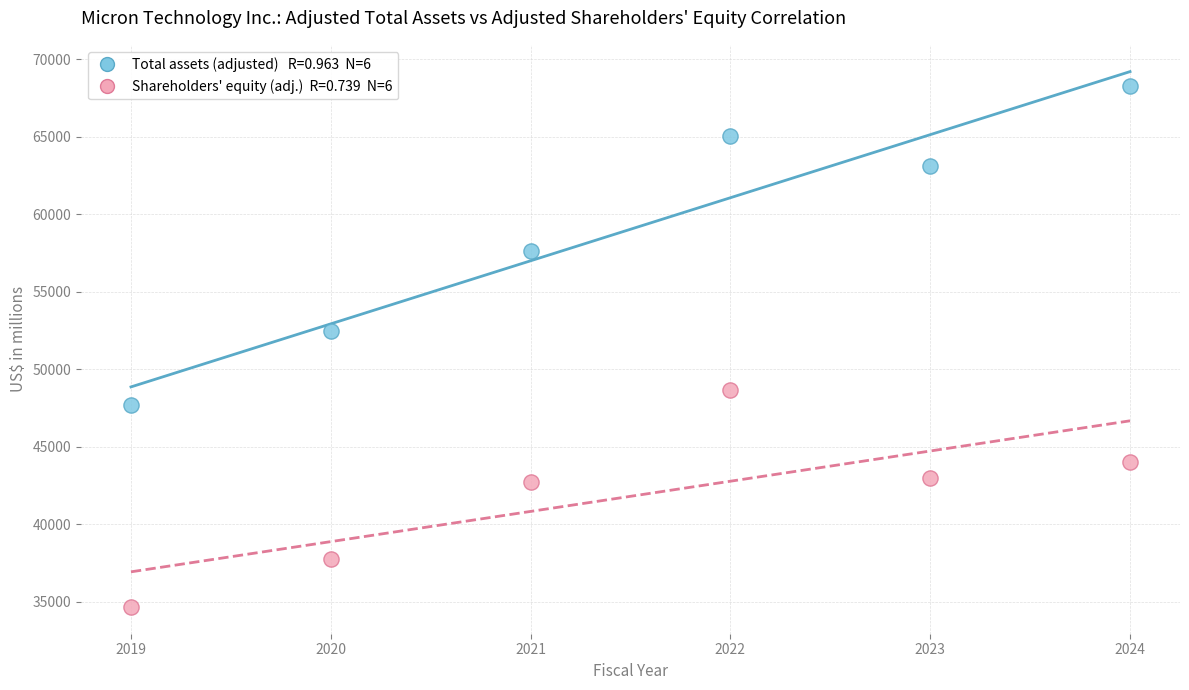

Across all series, what Y value is closest to 51459?

52450